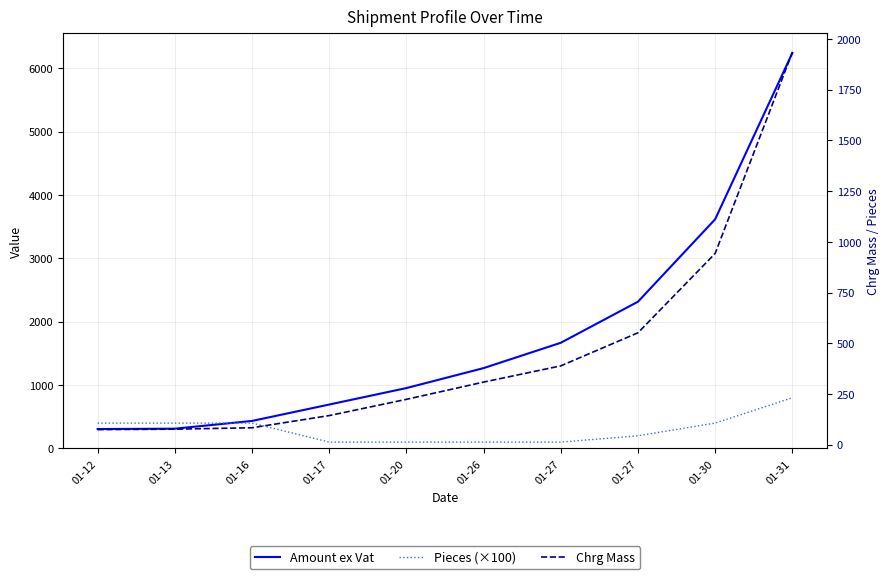

How many Pieces (×100) values are between 100 and 400?

9